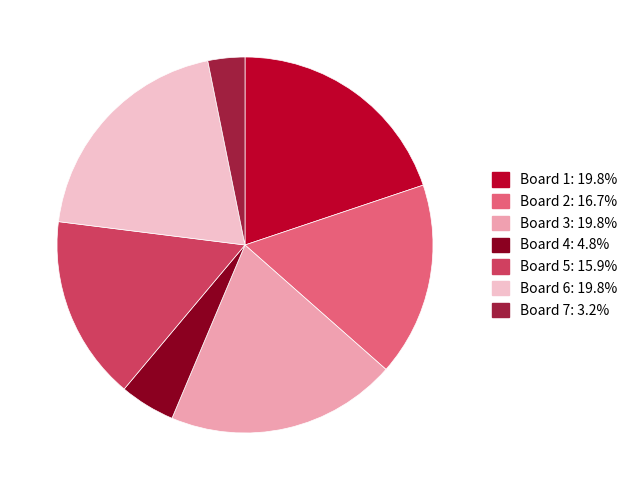

Does Board 7: 3.2% account for over 50% of the chart?

No